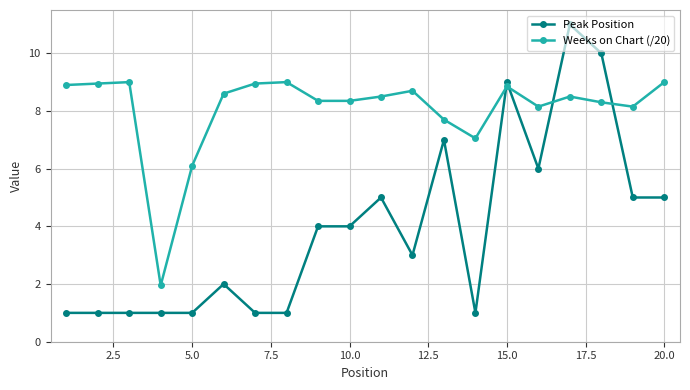

What is the sum of all Weeks on Chart (/20) values?

161.1